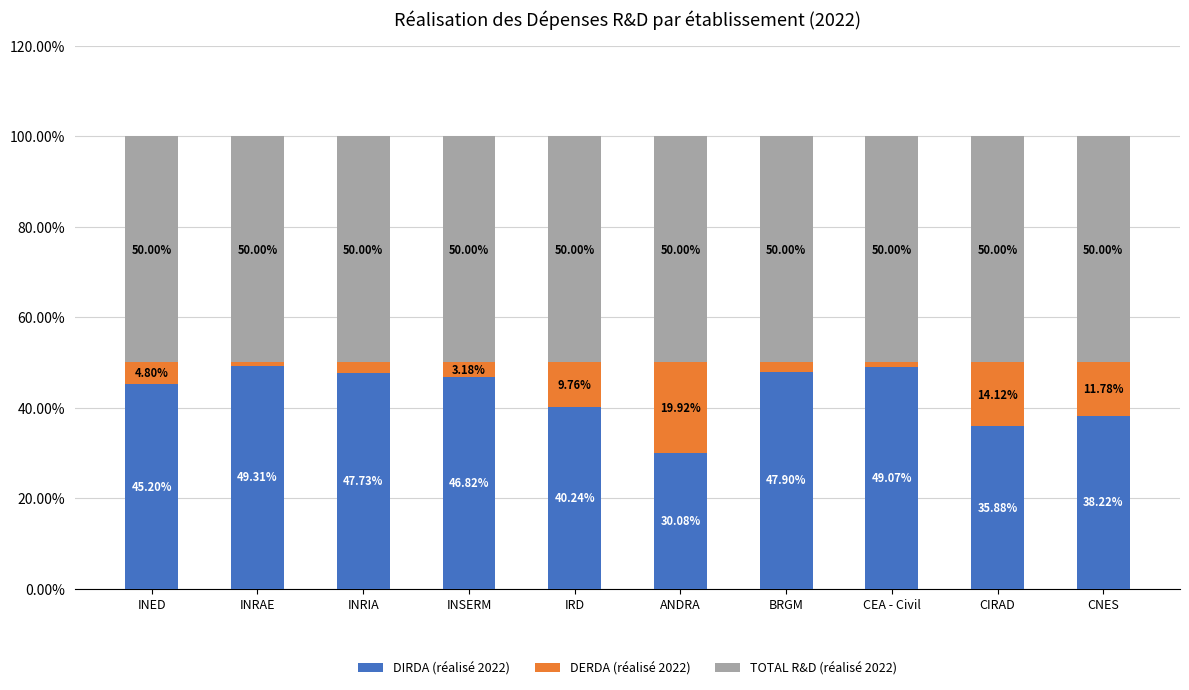

At which label does DIRDA (réalisé 2022) reach its peak?

INRAE